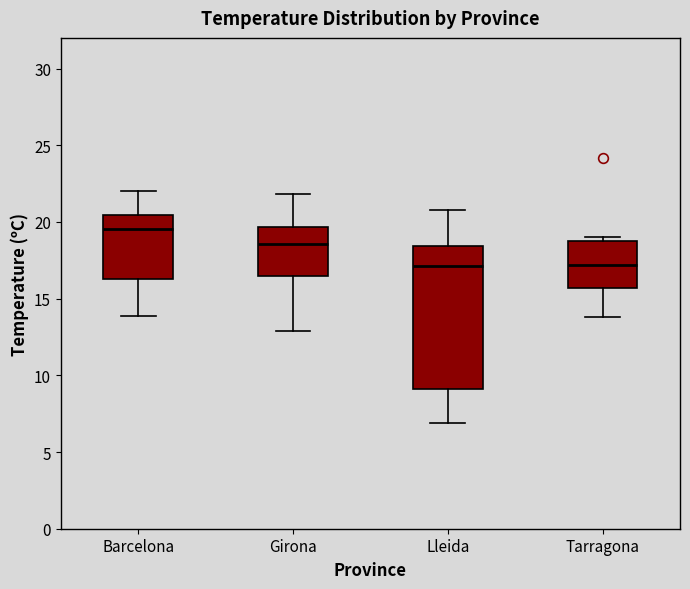

Reading left to right, read every box against the y-axis: the position of its median line, the range the box covers, and the ends of its whiskers. The values are not printed on the chart, so give them approximately, as read against the axis.

Barcelona: median 19.5, box 16.5 to 20.5, whiskers 14.0 to 22.0
Girona: median 18.5, box 16.5 to 19.5, whiskers 13.0 to 22.0
Lleida: median 17.0, box 9.0 to 18.5, whiskers 7.0 to 21.0
Tarragona: median 17.0, box 15.5 to 19.0, whiskers 14.0 to 19.0 (just above the box's upper edge)